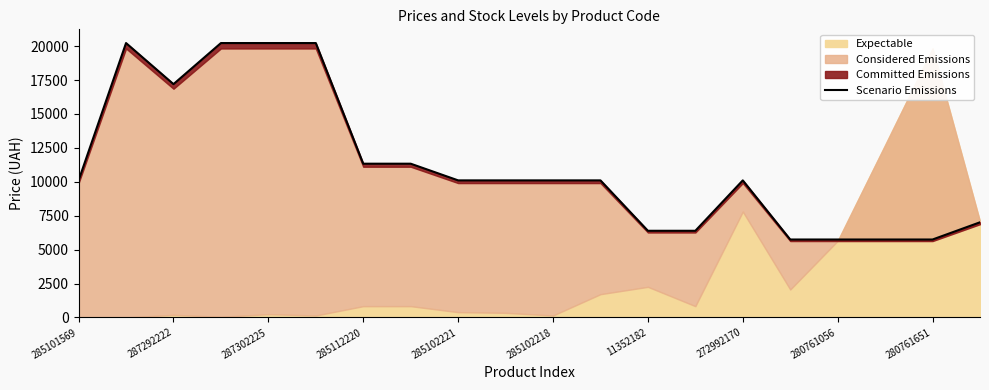

What is the smallest value displayed?

5748.7